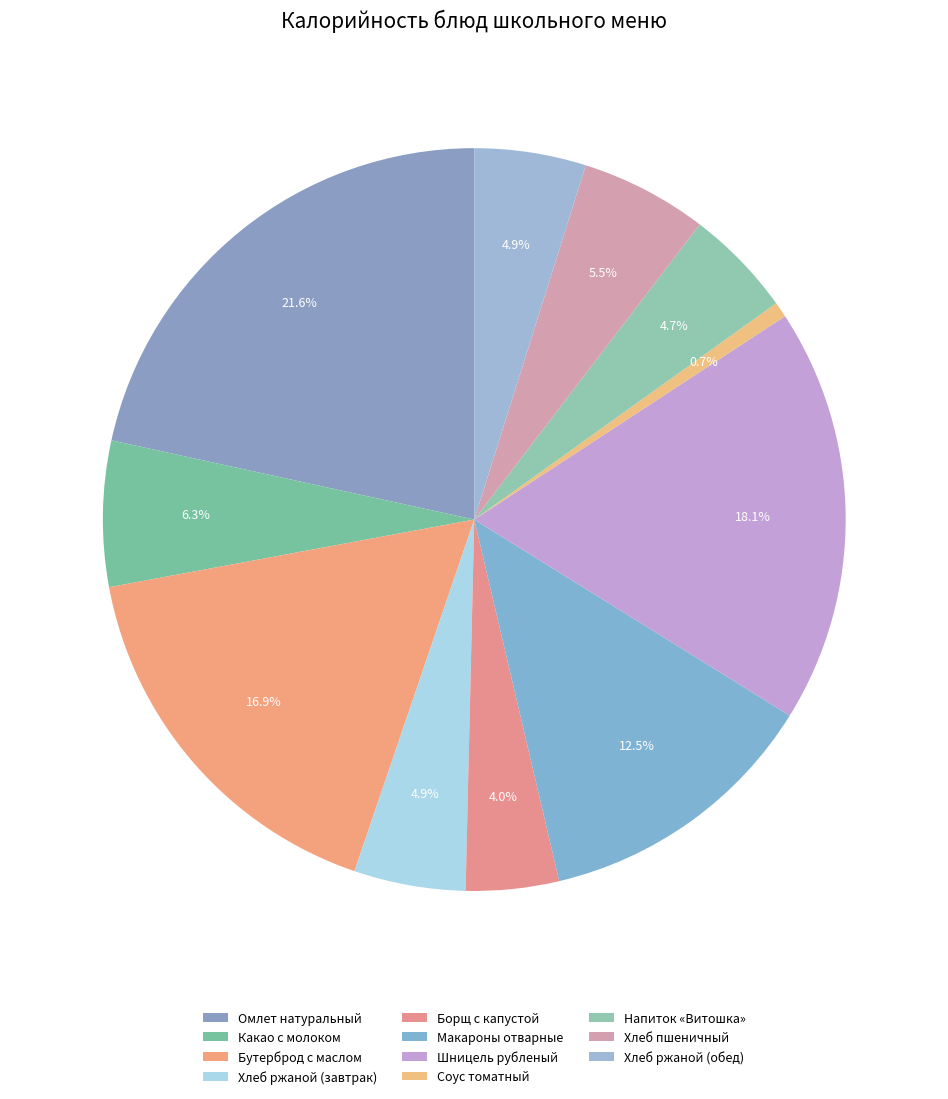

Is there a majority slice in this chart?

No